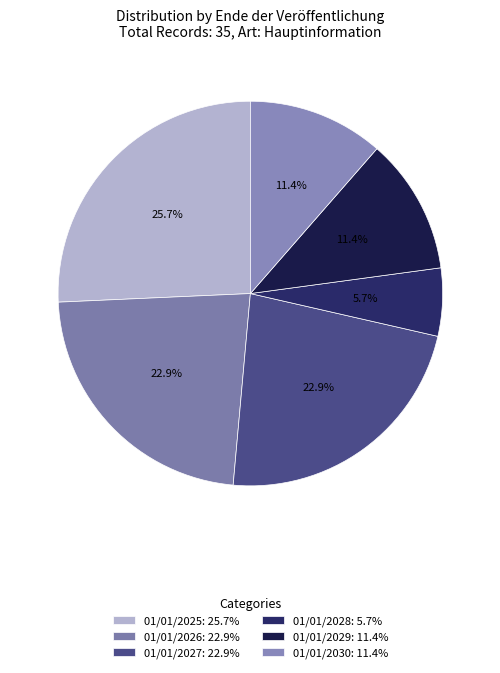

Which slice is the smallest?

01/01/2028